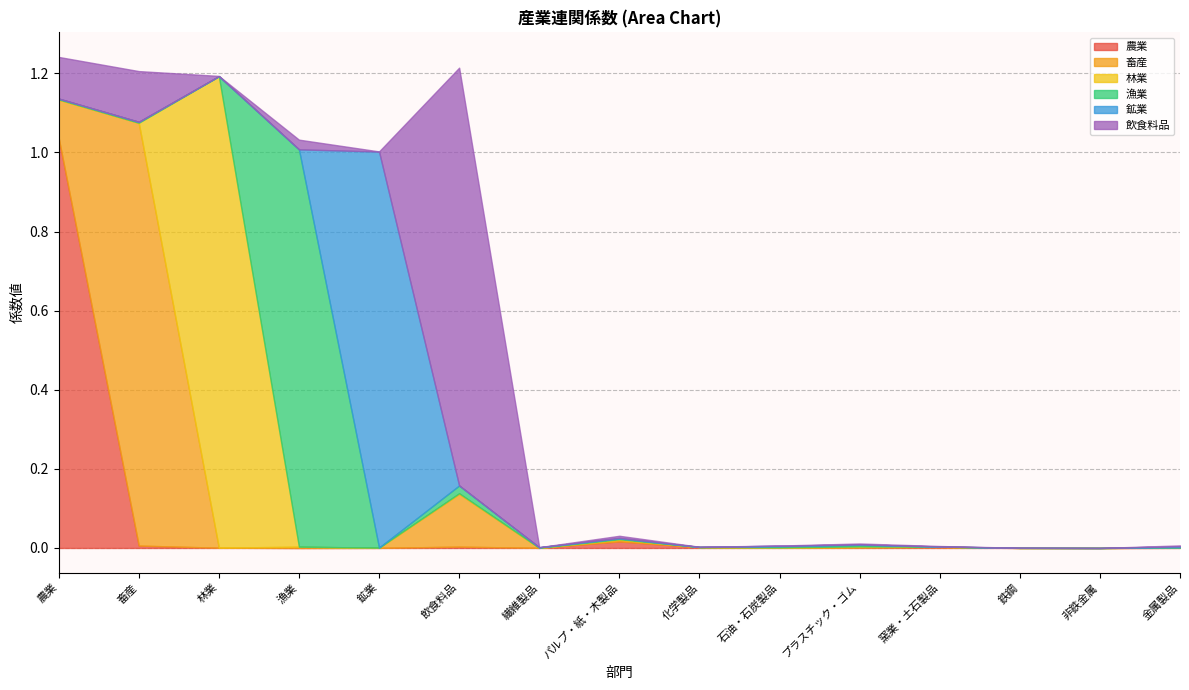

Where do 林業 and 畜産 first cross each other?

畜産 and 林業